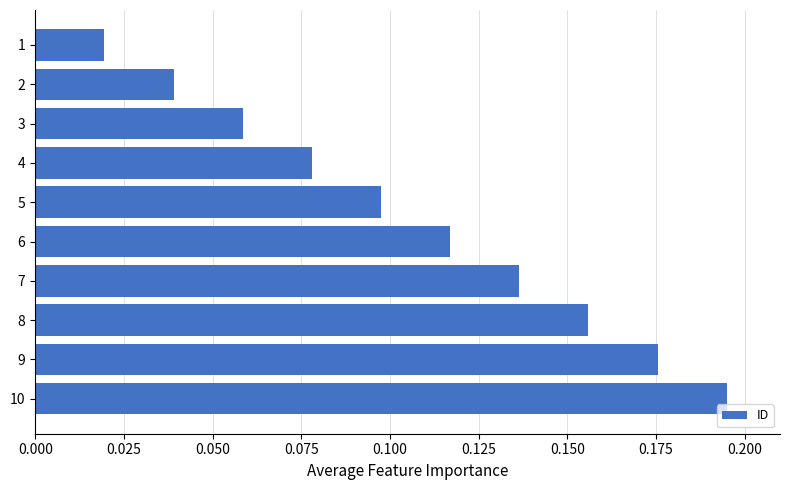

Are the bars horizontal?

Yes